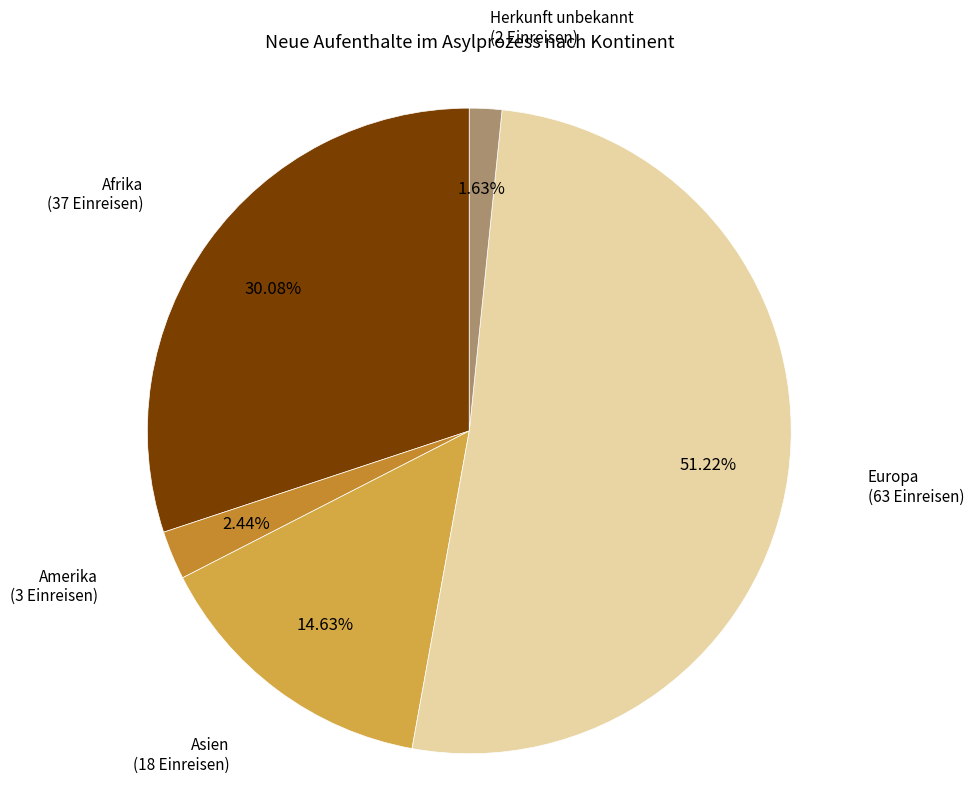

Which category has the biggest portion of the pie?

Europa